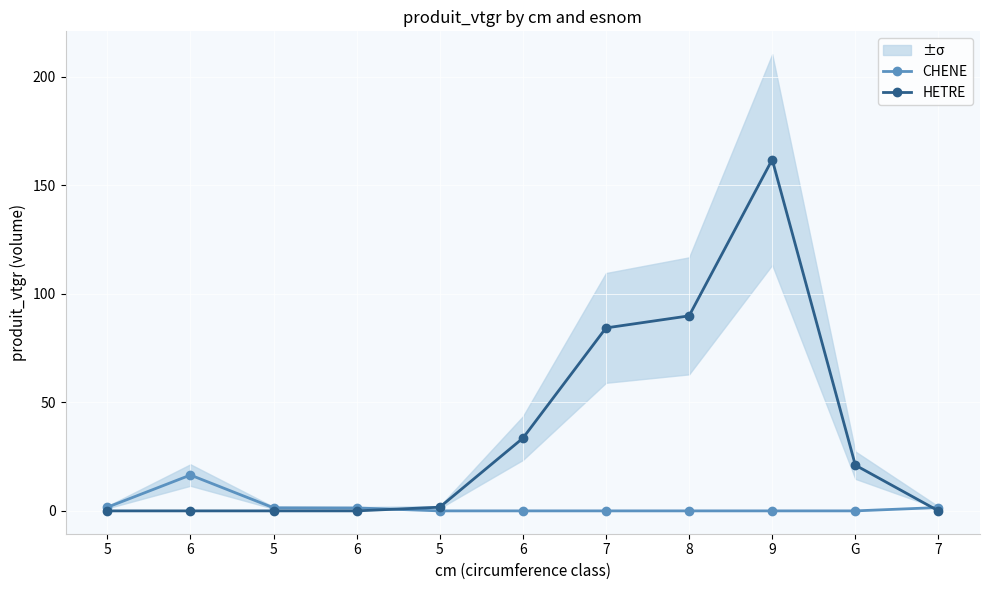

How many times do CHENE and HETRE cross each other?

2